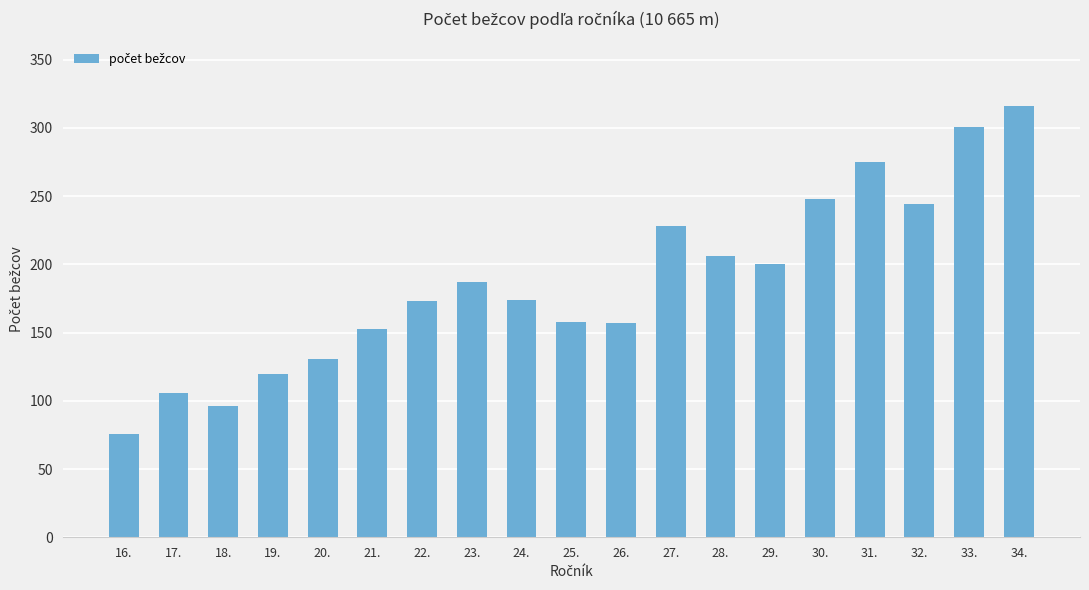

What position from the left is 30.?

15